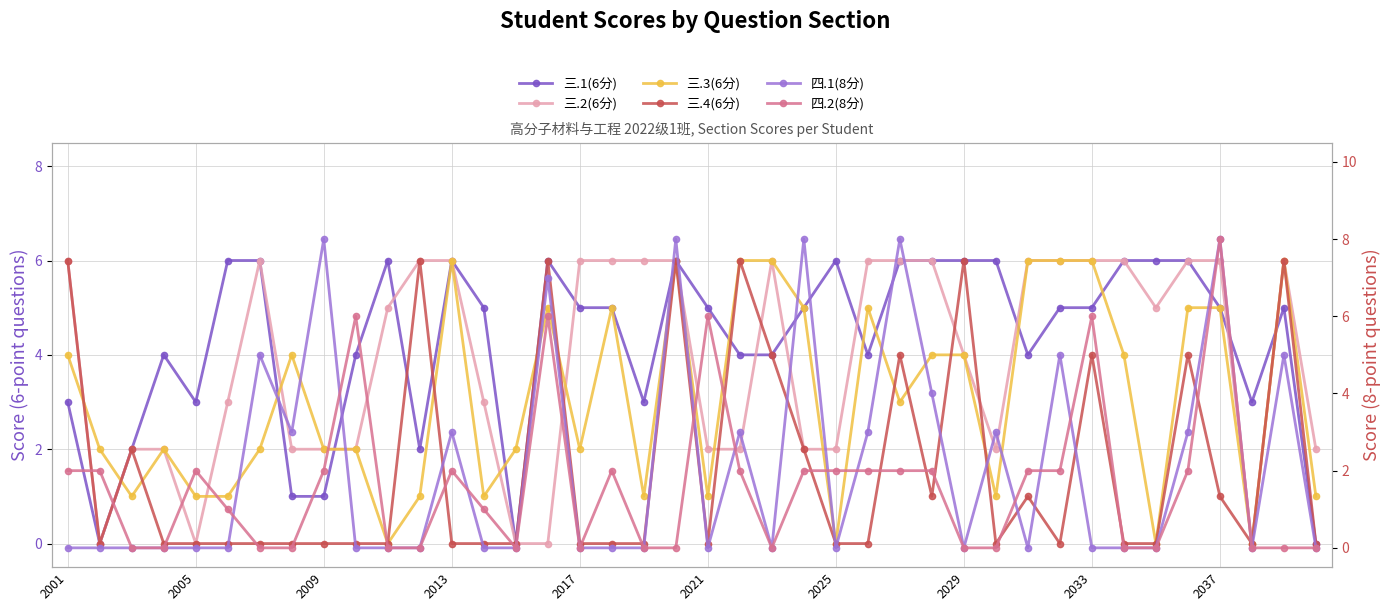

How many positive values does the 三.1(6分) series have?

37